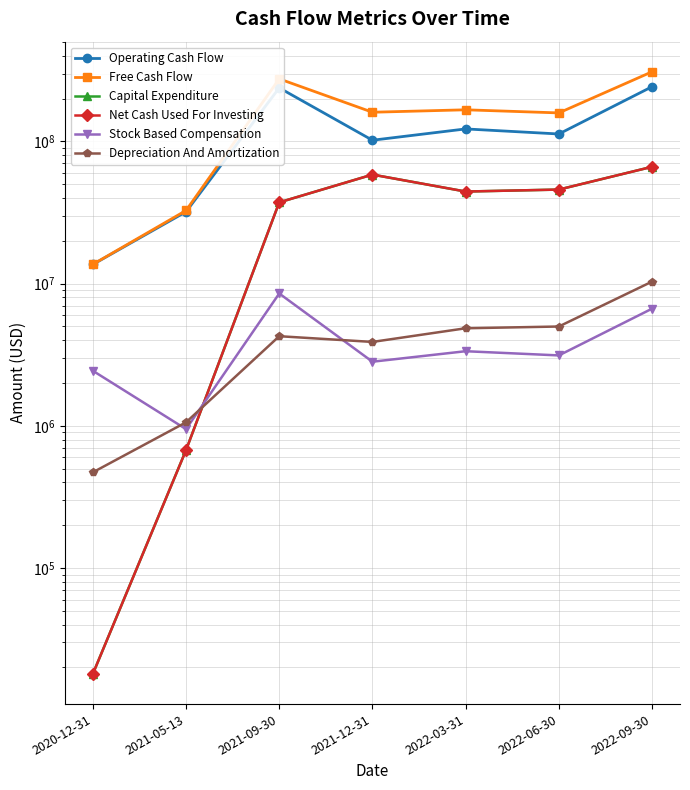

Reading left to right, transcribe all the data shown in this chart.

Operating Cash Flow: 2020-12-31=13634000	2021-05-13=31992000	2021-09-30=237878000	2021-12-31=101887000	2022-03-31=122364000	2022-06-30=112740000	2022-09-30=242369000
Free Cash Flow: 2020-12-31=13652000	2021-05-13=32667000	2021-09-30=275142000	2021-12-31=160304000	2022-03-31=166762000	2022-06-30=158576000	2022-09-30=308632000
Capital Expenditure: 2020-12-31=18000	2021-05-13=675000	2021-09-30=37264000	2021-12-31=58417000	2022-03-31=44398000	2022-06-30=45836000	2022-09-30=66263000
Net Cash Used For Investing: 2020-12-31=18000	2021-05-13=675000	2021-09-30=37264000	2021-12-31=58417000	2022-03-31=44398000	2022-06-30=45836000	2022-09-30=66263000
Stock Based Compensation: 2020-12-31=2439000	2021-05-13=948000	2021-09-30=8521000	2021-12-31=2824000	2022-03-31=3347000	2022-06-30=3127000	2022-09-30=6666000
Depreciation And Amortization: 2020-12-31=471000	2021-05-13=1059000	2021-09-30=4268000	2021-12-31=3890000	2022-03-31=4853000	2022-06-30=4993000	2022-09-30=10330000